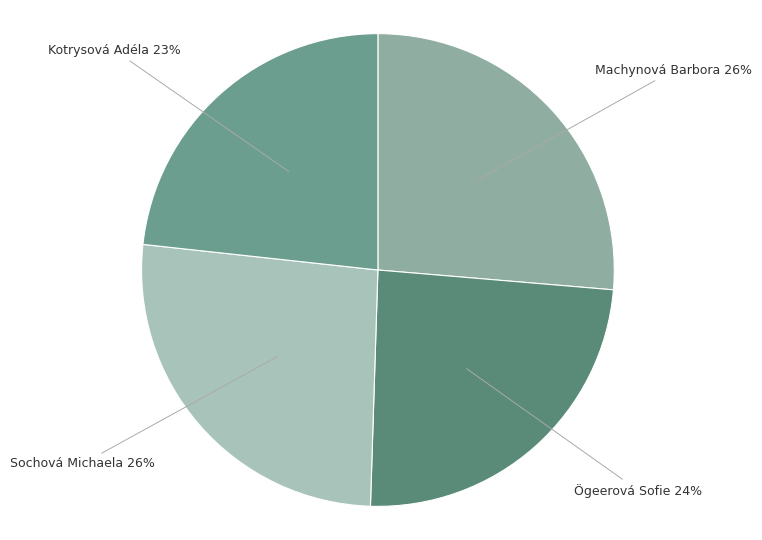

Which category has the smallest portion of the pie?

Kotrysová Adéla